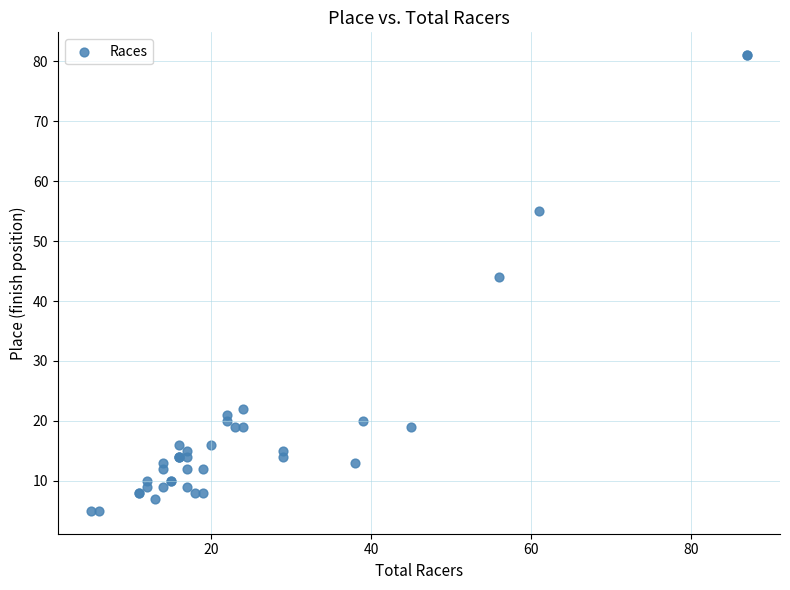

What Y value in the scatter plot is closest to 43?

44